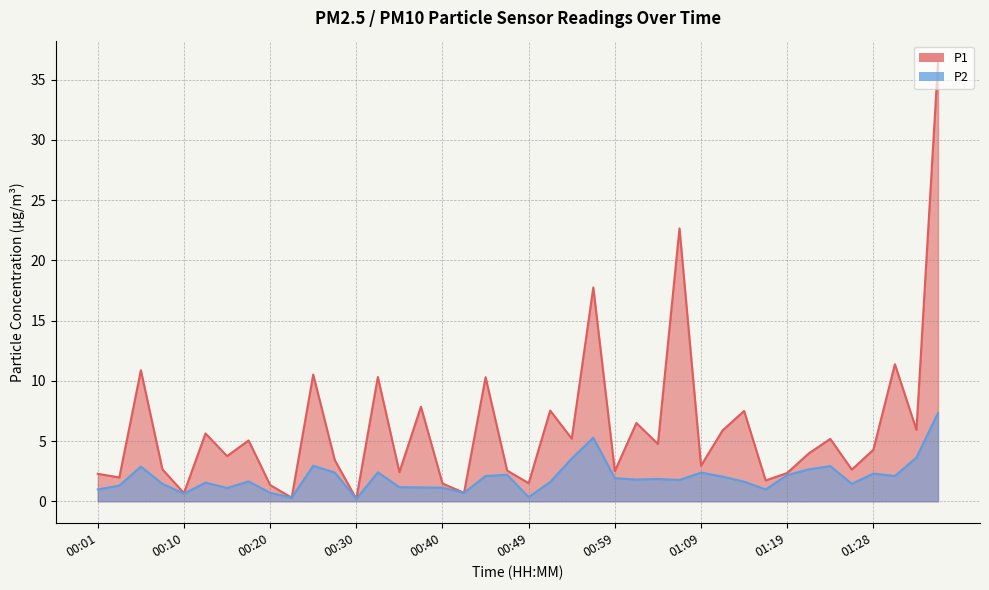

At which category is the sum across all series the highest?

01:36